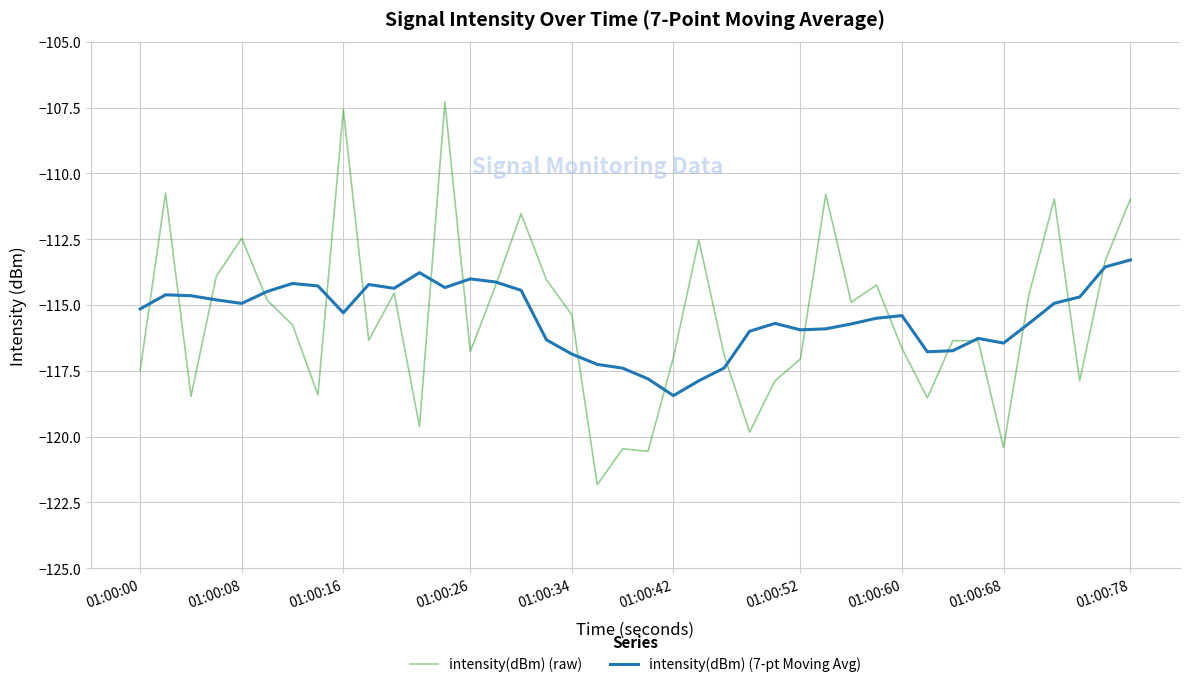

Rank the series by their maximum value, from lowest to highest.

intensity(dBm) (7-pt Moving Avg), intensity(dBm) (raw)